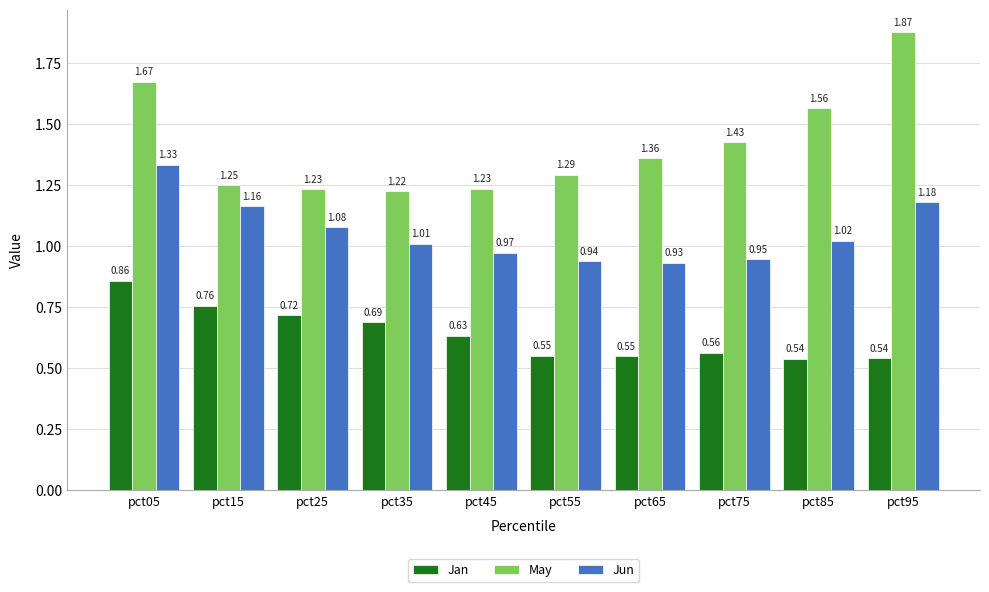

What is the sum of the Jun values at pct65 and pct25?

2.0